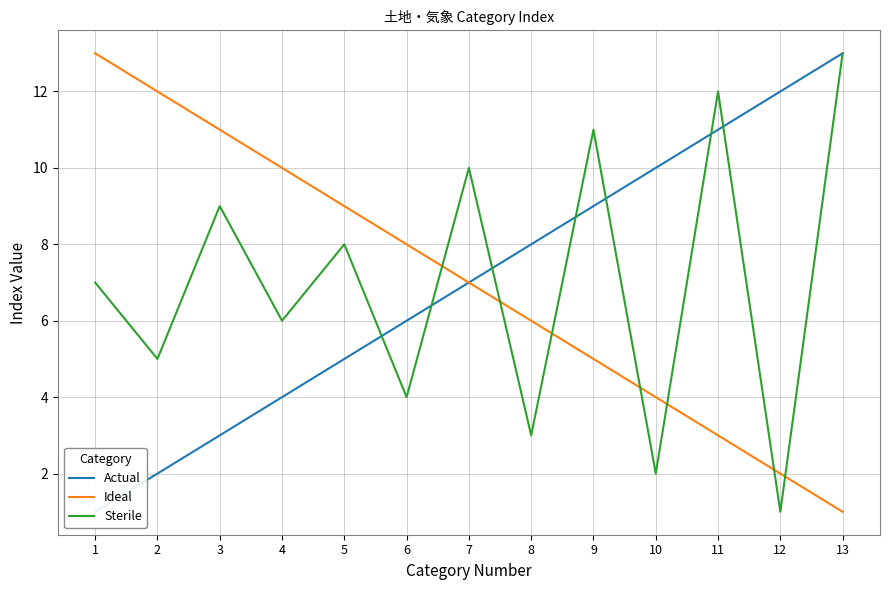

How many distinct data groups are displayed?

3